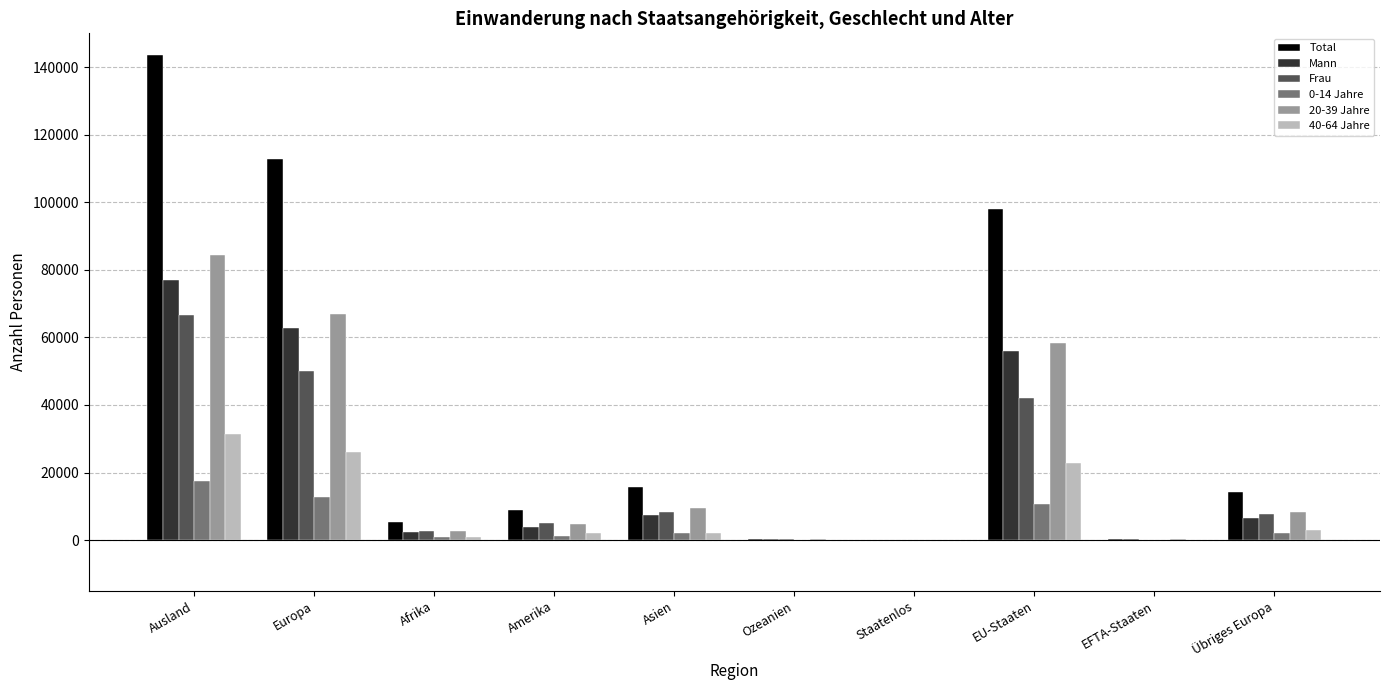

The value of Frau at EU-Staaten is 41979. True or false?

True